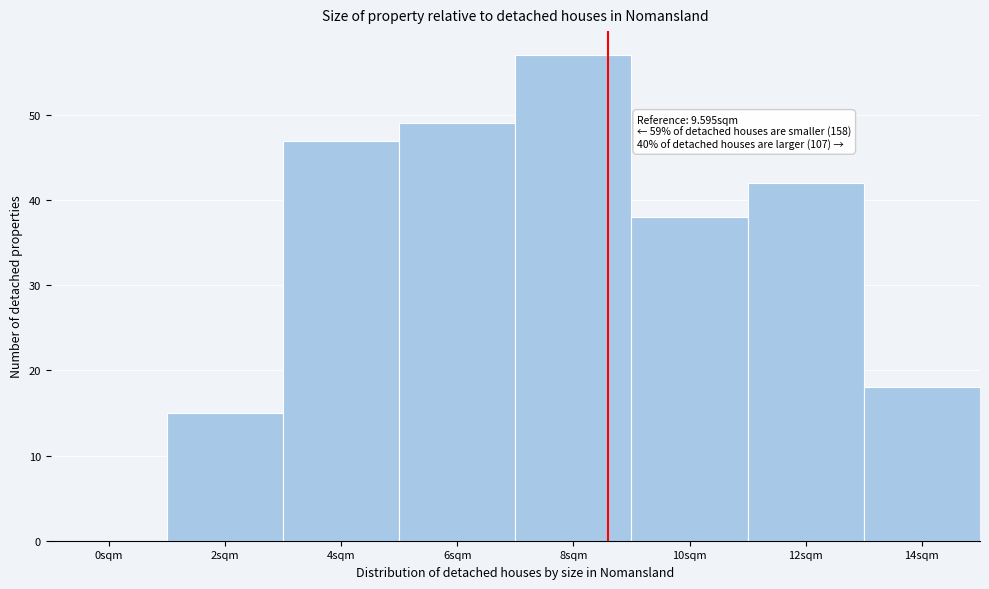

Reading right to left, extract all data points from this chart.

14sqm=18	12sqm=42	10sqm=38	8sqm=57	6sqm=49	4sqm=47	2sqm=15	0sqm=0